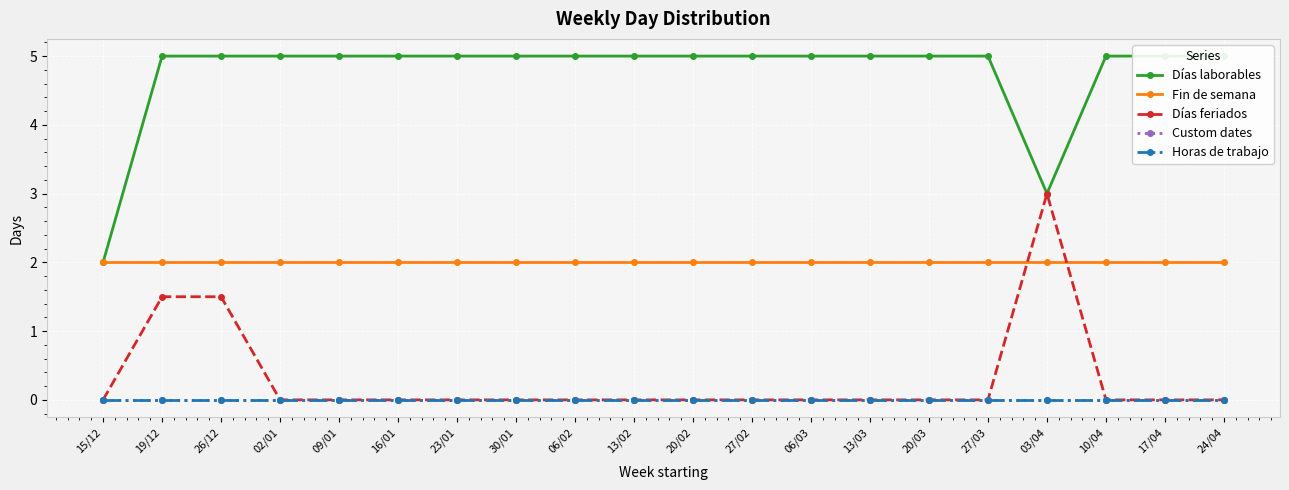

True or false: Fin de semana and Horas de trabajo cross at least once.

False